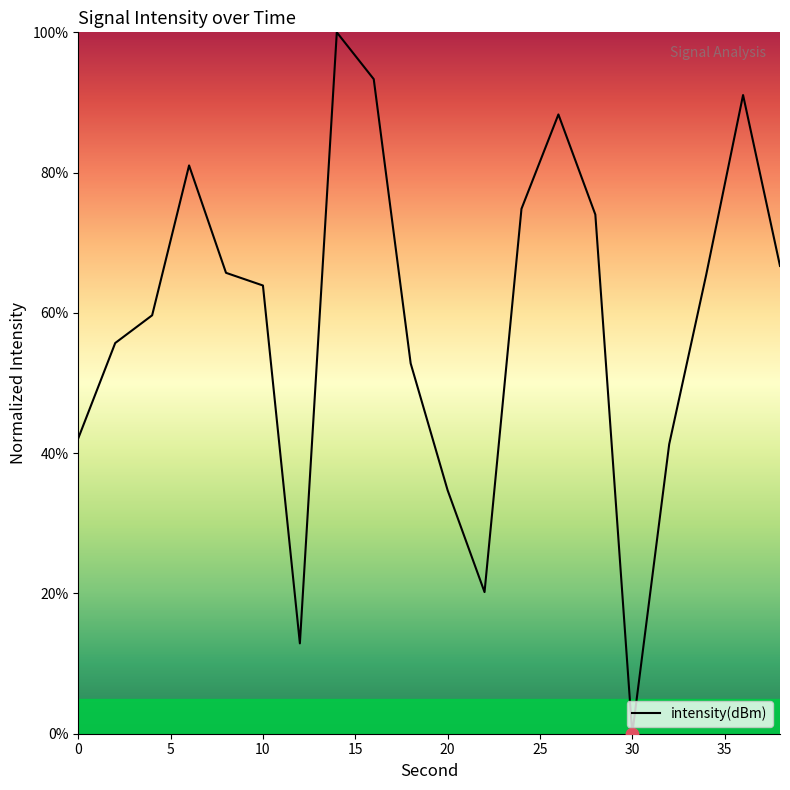

What is the difference between the maximum and minimum values?

100.0